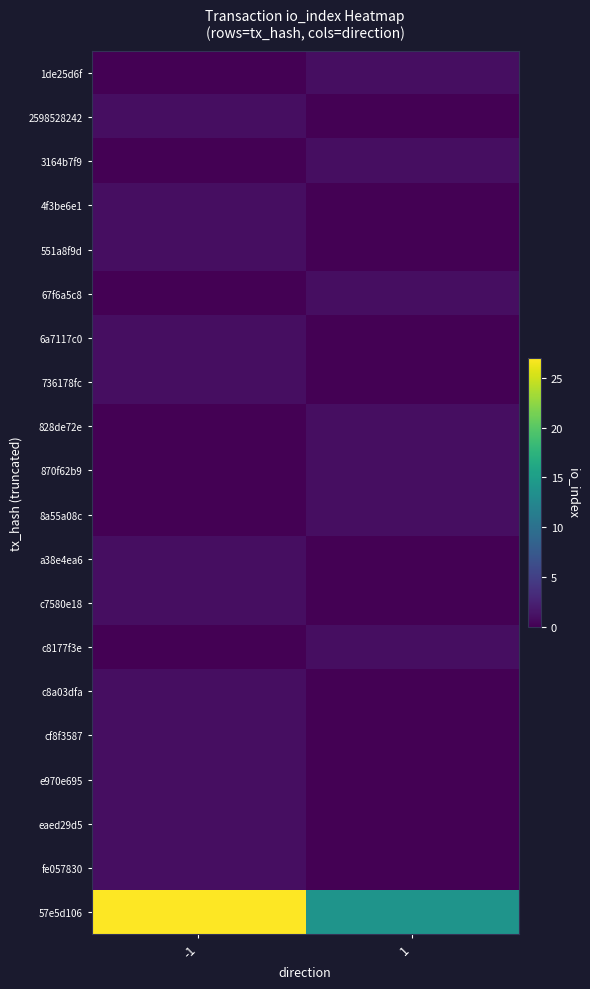

How many categories are shown in the chart?

2